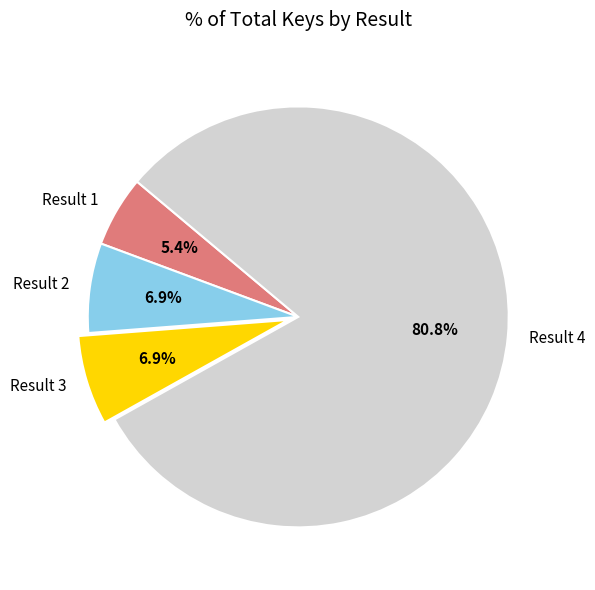

Count the number of slices in the pie.

4